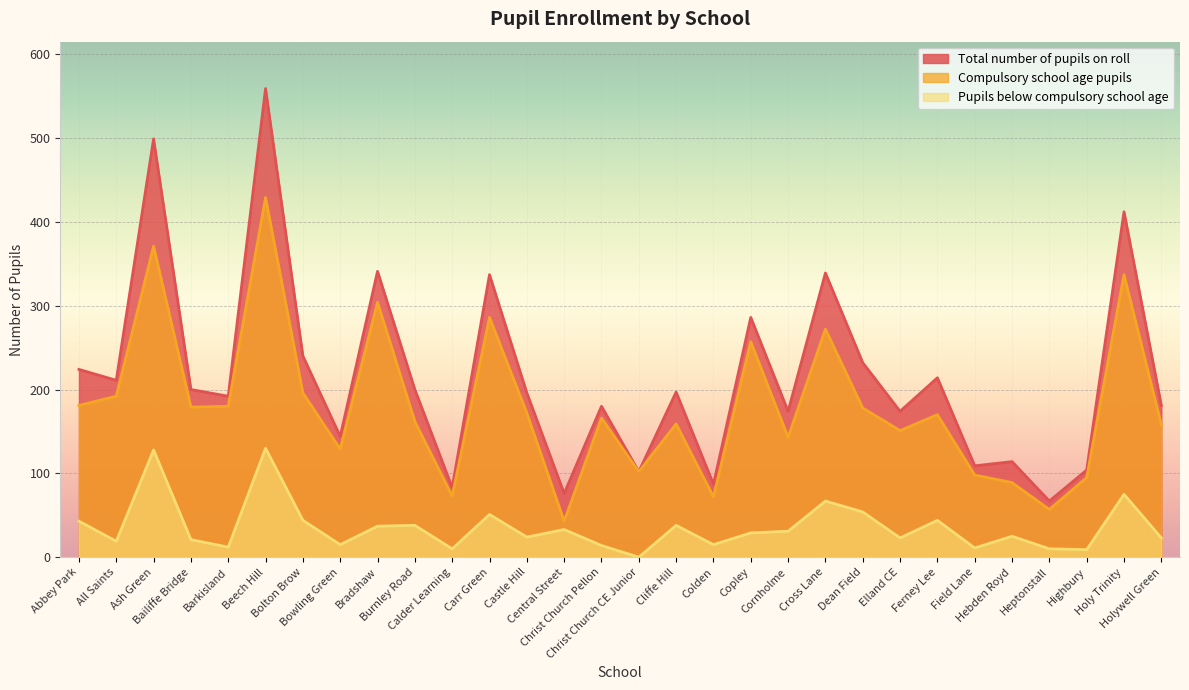

True or false: Pupils below compulsory school age and Compulsory school age pupils cross at least once.

False